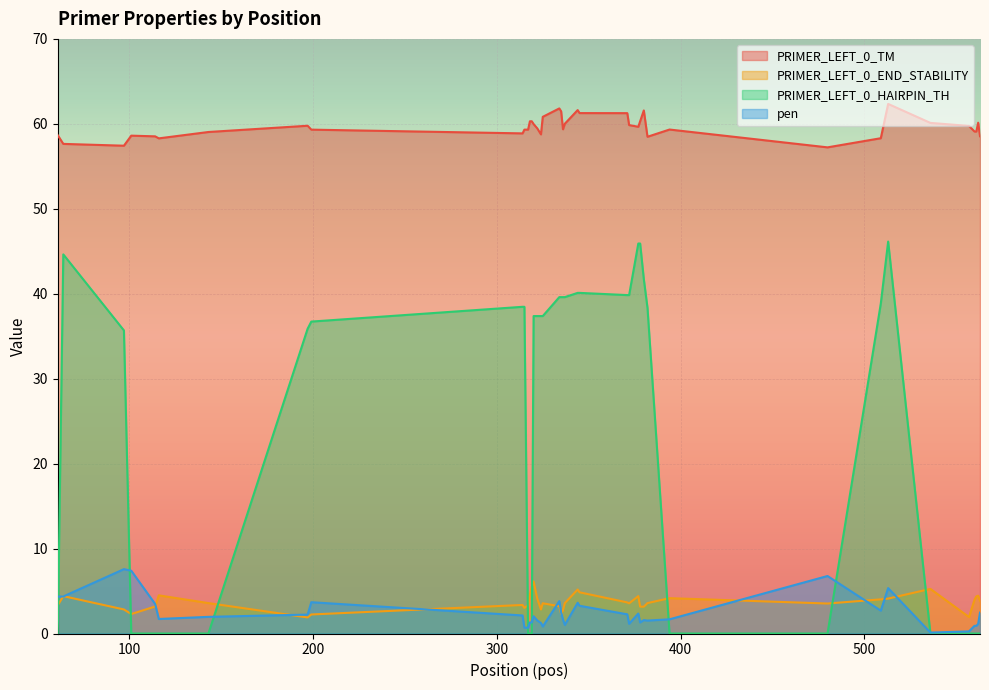

What is the highest value of the PRIMER_LEFT_0_END_STABILITY series?

6.1